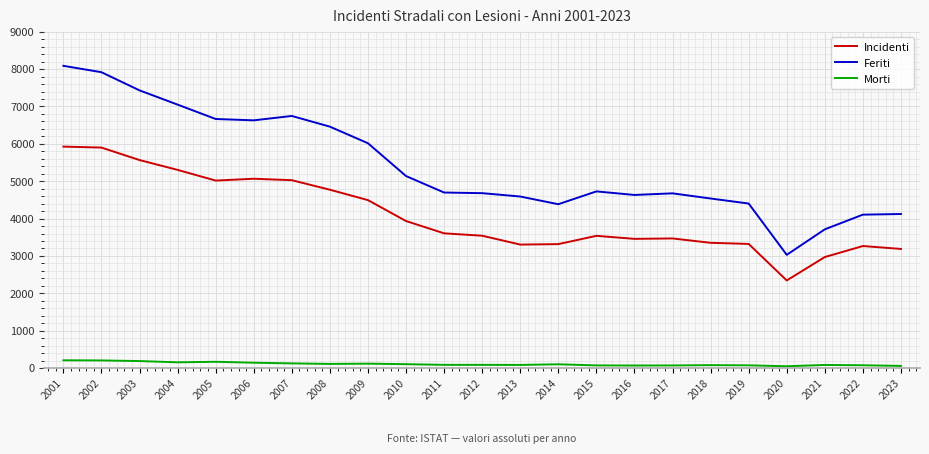

True or false: Morti has a value of 167 at 2005.

True